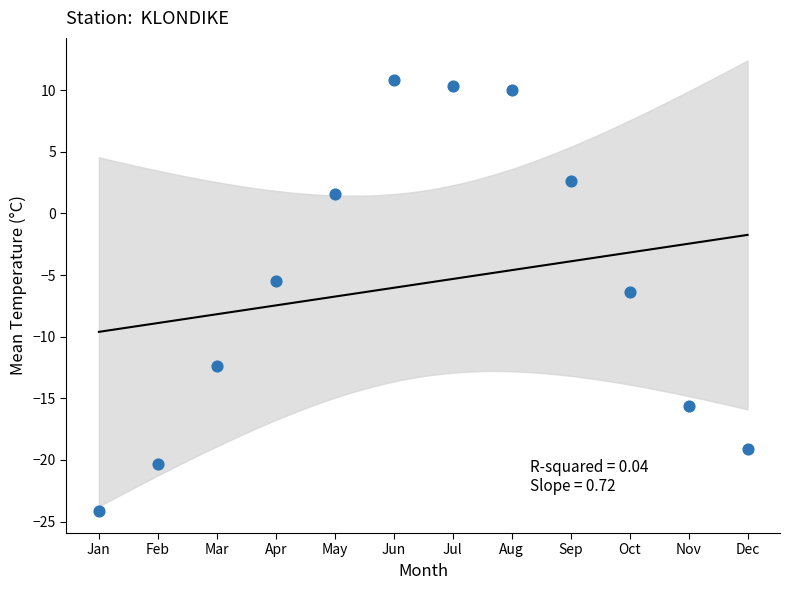

What is the range of Y values (max minus min)?

34.9